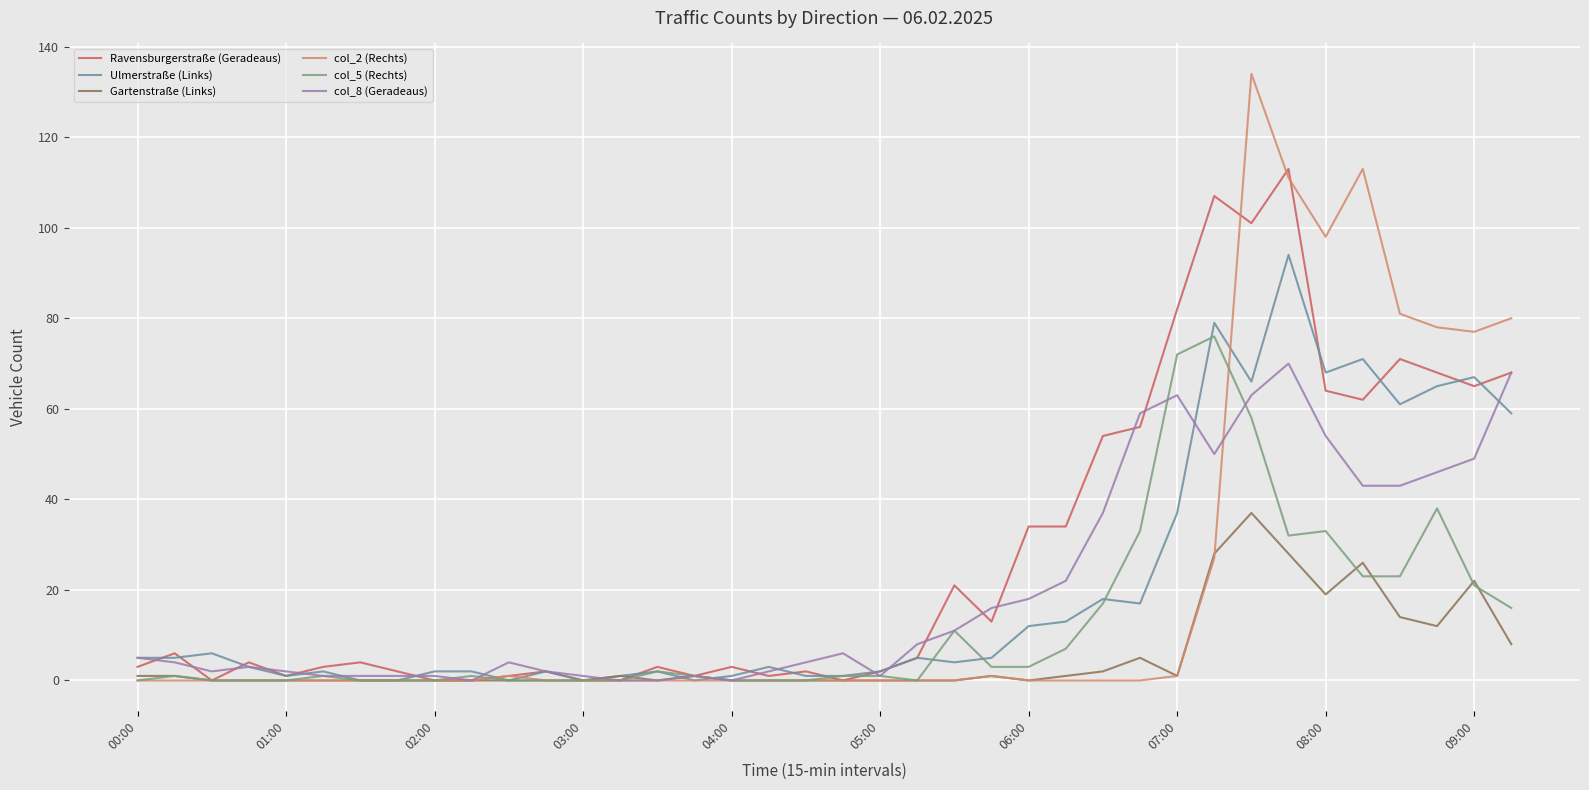

What is the maximum value shown in the chart?

134